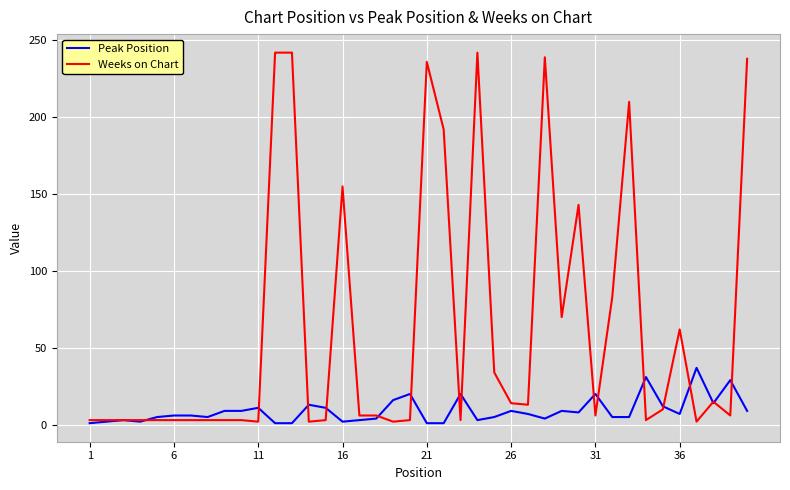

Is this an area chart (filled region under the line)?

No